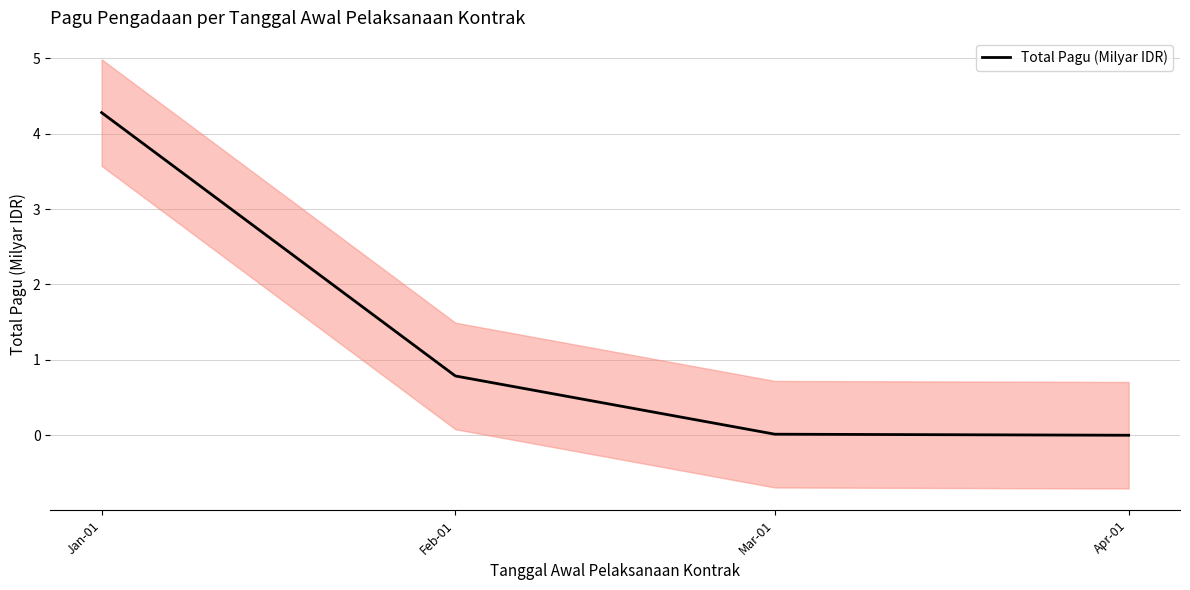

What is the change in value from Feb-01 to Mar-01?

-0.8